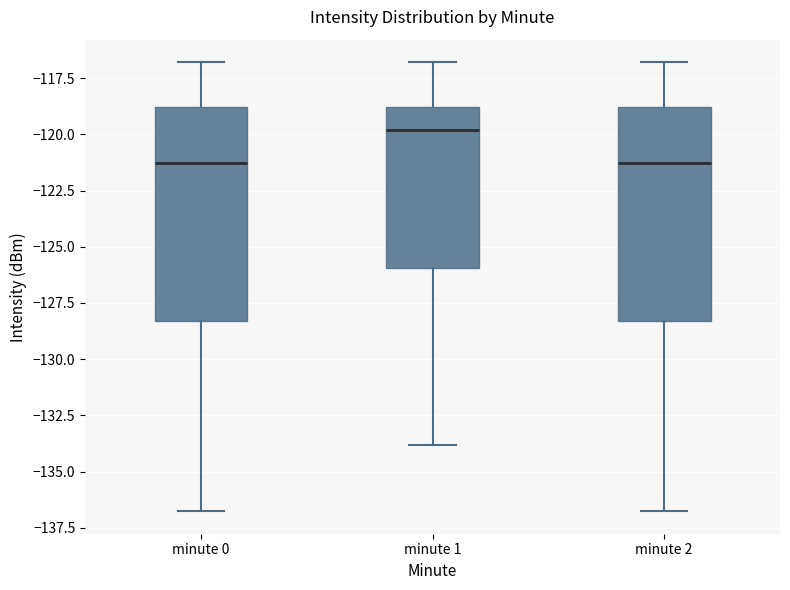

Where does the upper whisker of the box for minute 1 end on the y-axis? The values are not printed on the chart, so give them approximately, as read against the axis.

-117.0